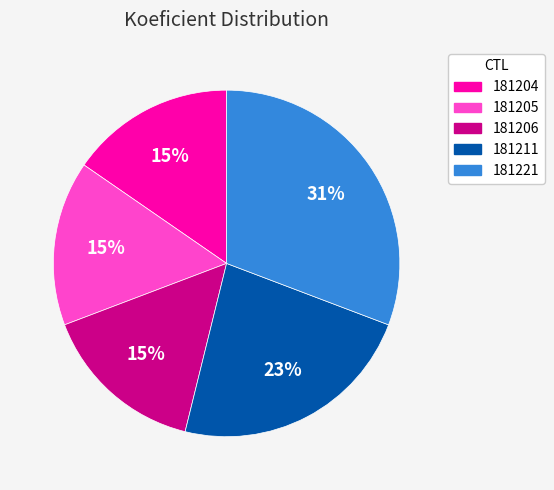

Which slice is the largest?

181221